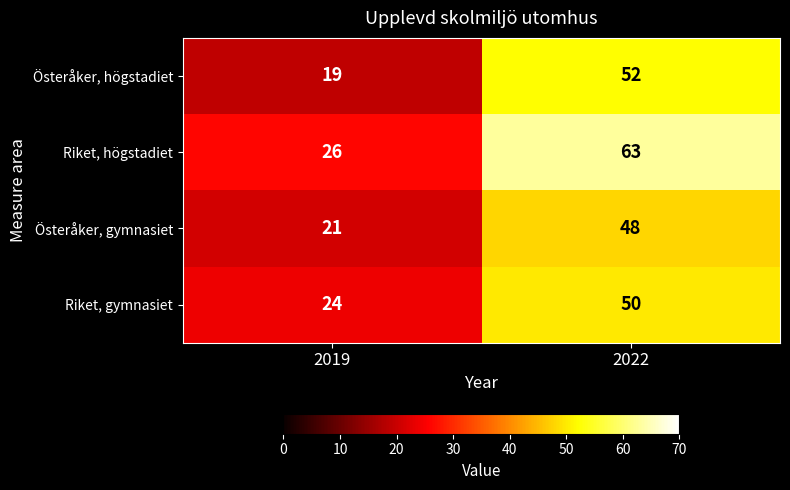

True or false: Riket, högstadiet has a value of 17 at 2022.

False